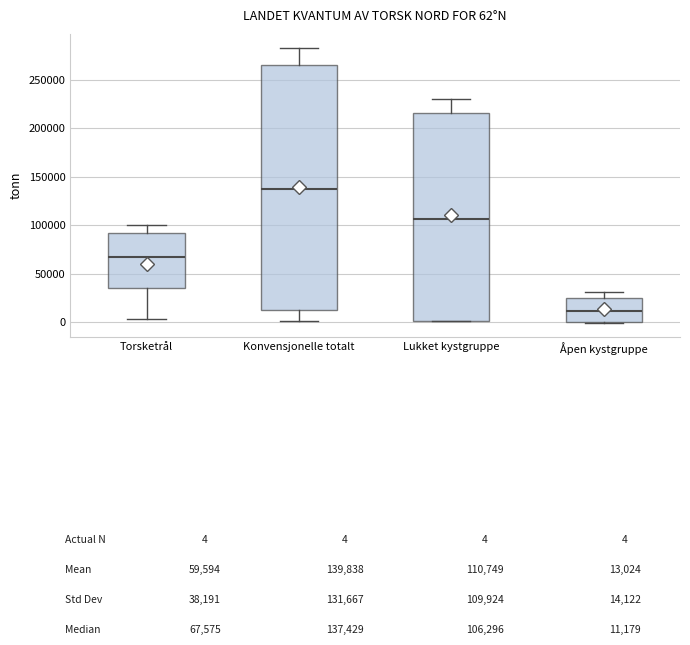

Which box is the tallest, from its lower edge to its upper edge?

Konvensjonelle totalt